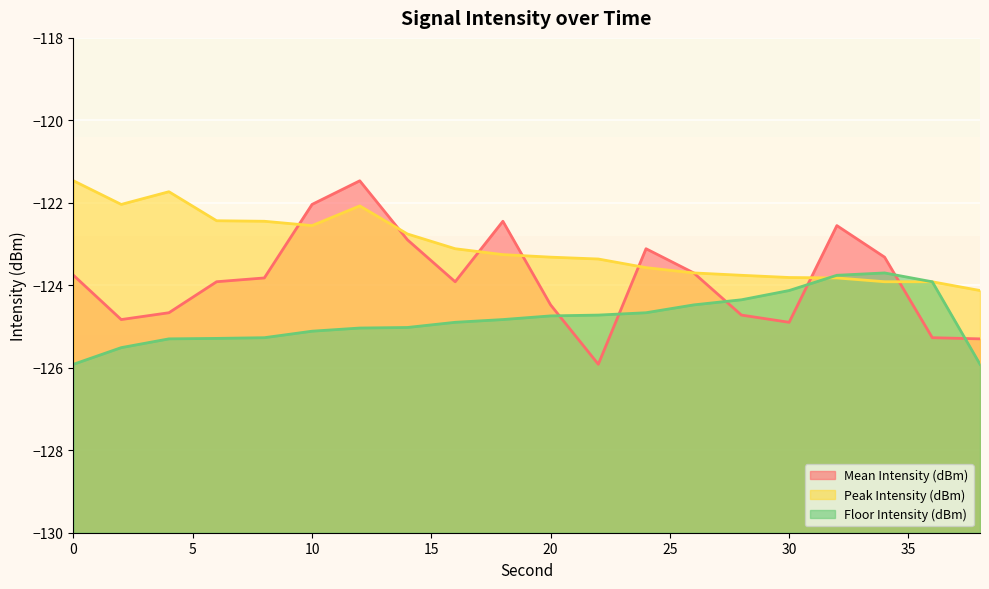

Reading right to left, transcribe all the data shown in this chart.

Mean Intensity (dBm): 38=-125.3	36=-125.3	34=-123.3	32=-122.6	30=-124.9	28=-124.7	26=-123.7	24=-123.1	22=-125.9	20=-124.5	18=-122.4	16=-123.9	14=-122.9	12=-121.5	10=-122.0	8=-123.8	6=-123.9	4=-124.7	2=-124.8	0=-123.8
Peak Intensity (dBm): 38=-124.1	36=-123.9	34=-123.9	32=-123.8	30=-123.8	28=-123.8	26=-123.7	24=-123.6	22=-123.4	20=-123.3	18=-123.3	16=-123.1	14=-122.8	12=-122.1	10=-122.6	8=-122.4	6=-122.4	4=-121.7	2=-122.0	0=-121.5
Floor Intensity (dBm): 38=-125.9	36=-123.9	34=-123.7	32=-123.8	30=-124.1	28=-124.4	26=-124.5	24=-124.7	22=-124.7	20=-124.7	18=-124.8	16=-124.9	14=-125.0	12=-125.0	10=-125.1	8=-125.3	6=-125.3	4=-125.3	2=-125.5	0=-125.9